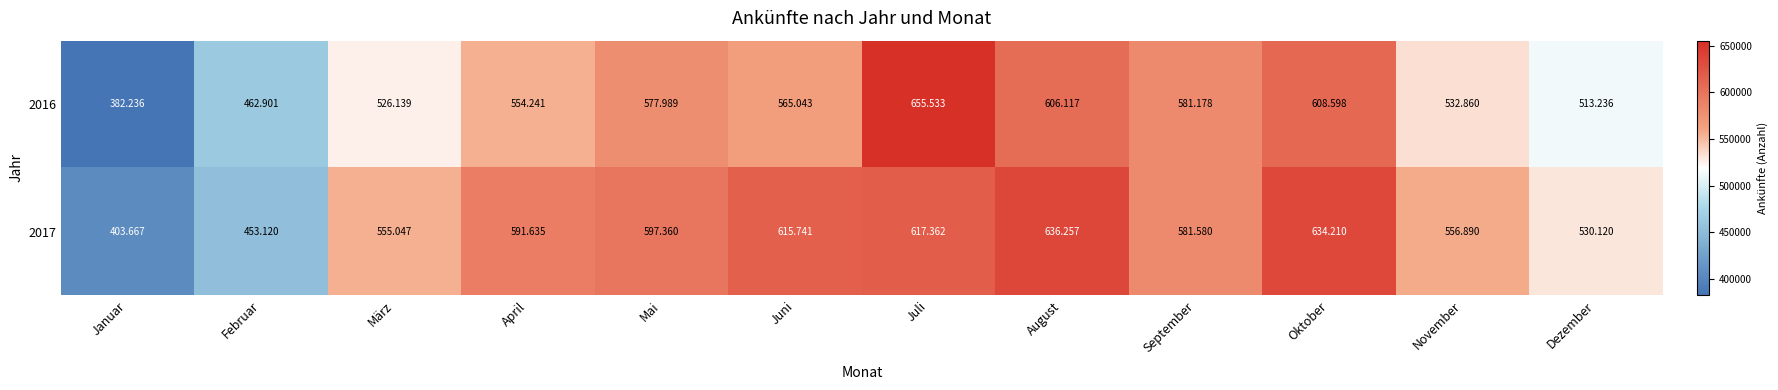

Which series has the largest total across all categories?

2017